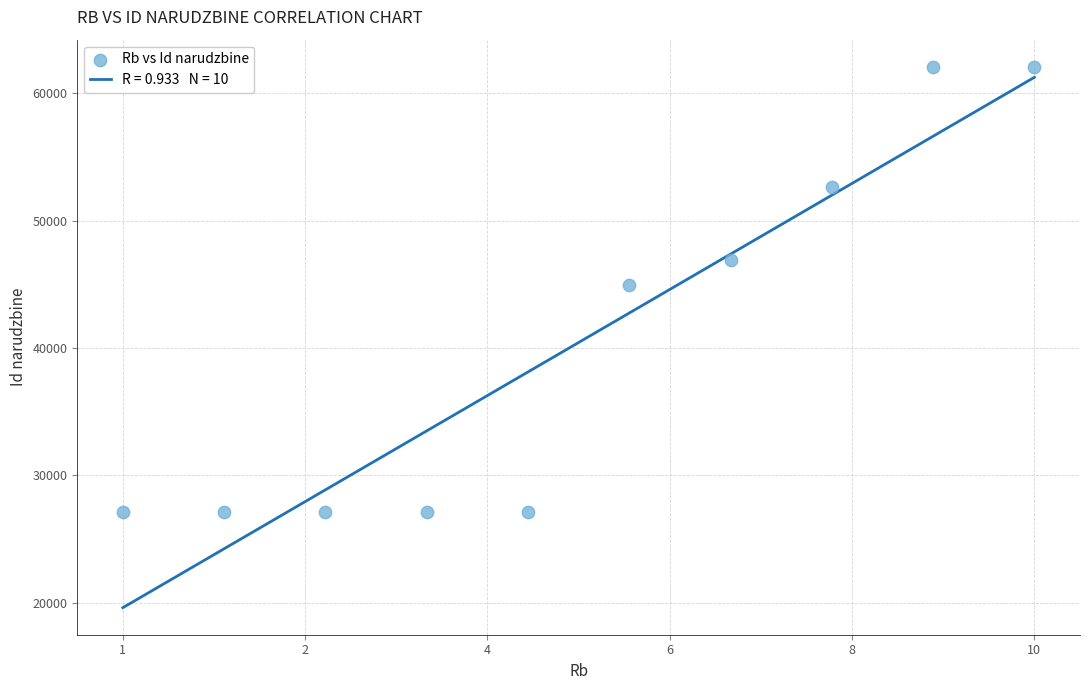

What is the range of X values (max minus min)?

9